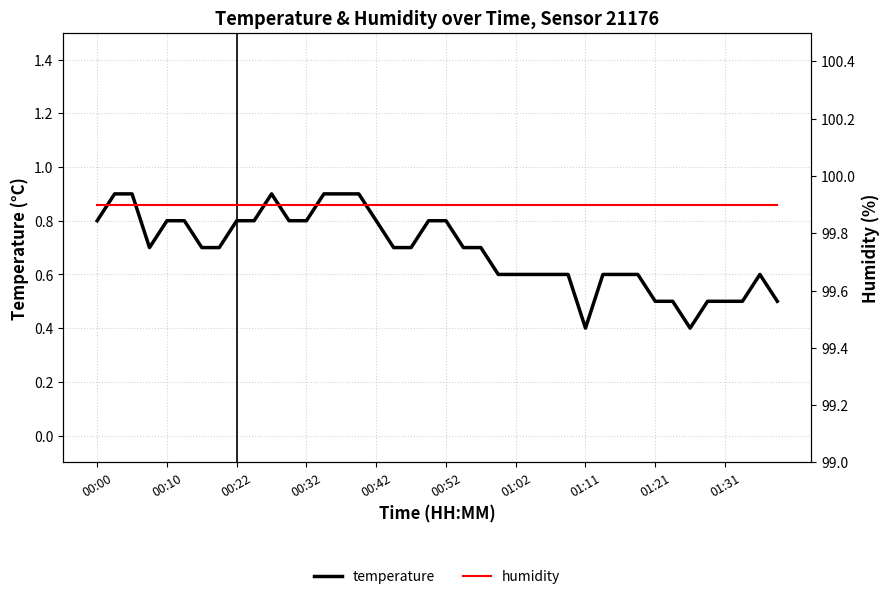

Rank the series by their average value, from lowest to highest.

temperature, humidity